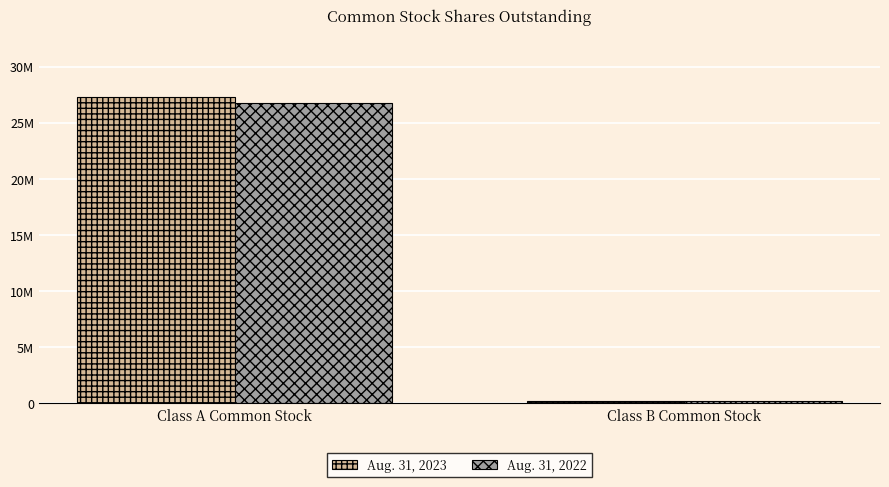

What is the difference between the Aug. 31, 2022 values at Class B Common Stock and Class A Common Stock?

26547000